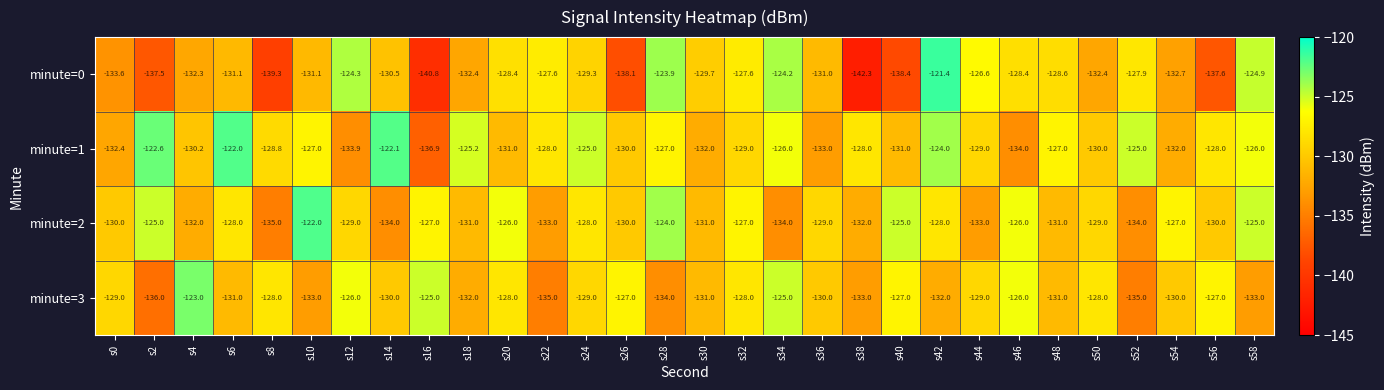

What is the minimum value shown in the chart?

-142.3